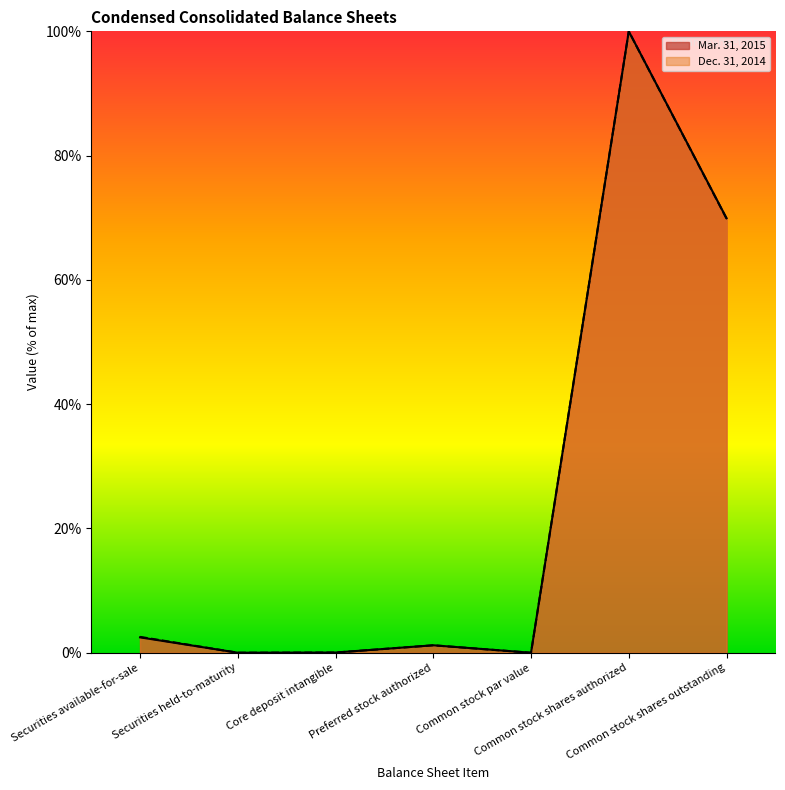

What is the difference between the Mar. 31, 2015 values at Common stock shares outstanding and Preferred stock authorized?

68.7